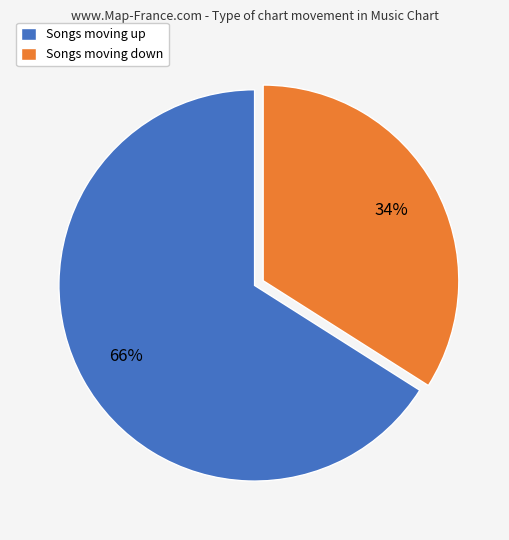

To the nearest percent, what is the average slice percentage?

50%